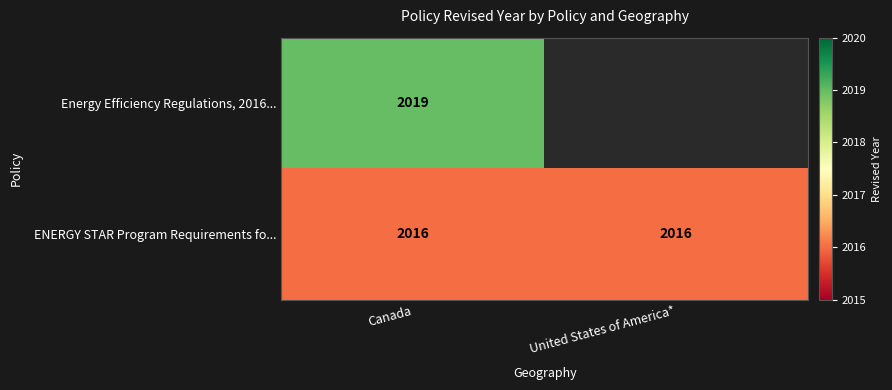

Rank the series at Canada from lowest to highest value.

ENERGY STAR Program Requirements fo..., Energy Efficiency Regulations, 2016...